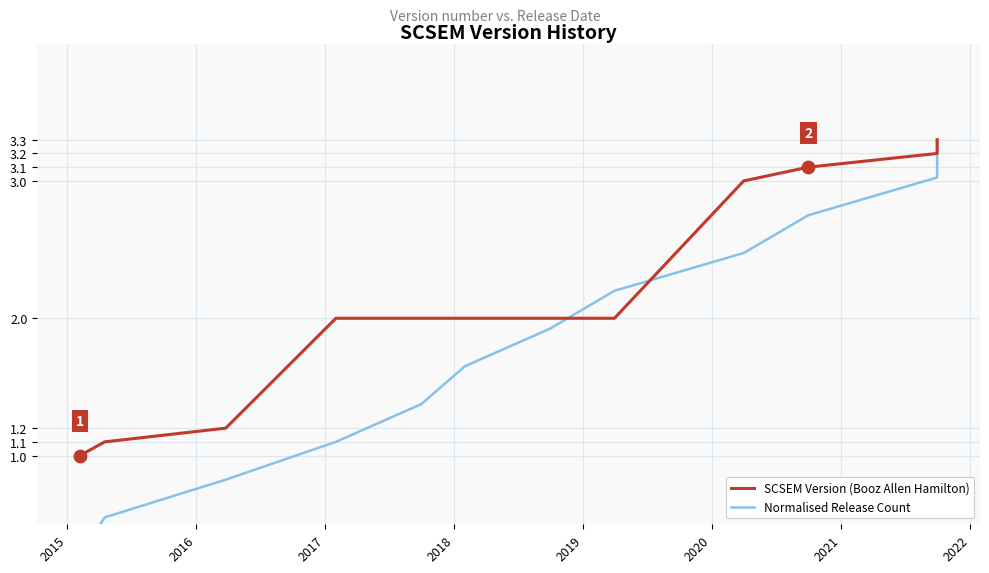

Which series reaches the minimum Y coordinate?

Normalised Release Count